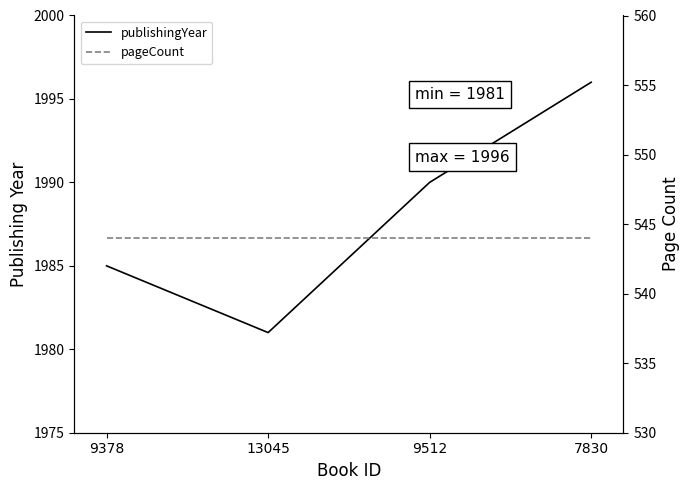

Read the publishingYear value at 9512, to the nearest 5.

1990